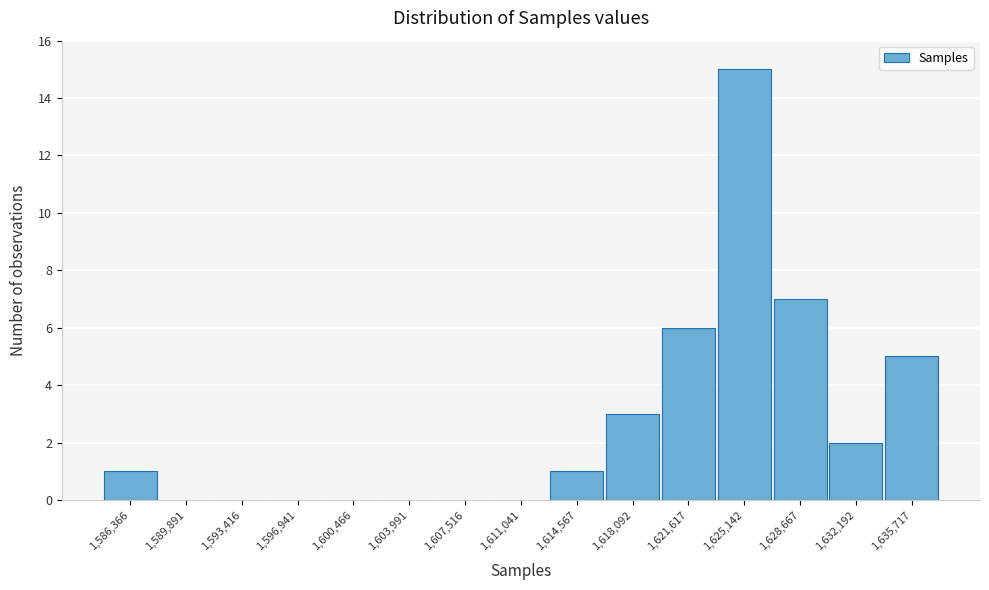

Reading left to right, transcribe all the data shown in this chart.

1,586,366=1	1,589,891=0	1,593,416=0	1,596,941=0	1,600,466=0	1,603,991=0	1,607,516=0	1,611,041=0	1,614,567=1	1,618,092=3	1,621,617=6	1,625,142=15	1,628,667=7	1,632,192=2	1,635,717=5